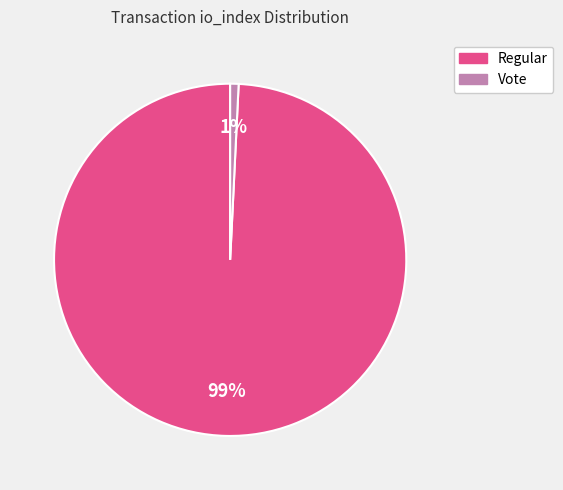

Is there a majority slice in this chart?

Yes